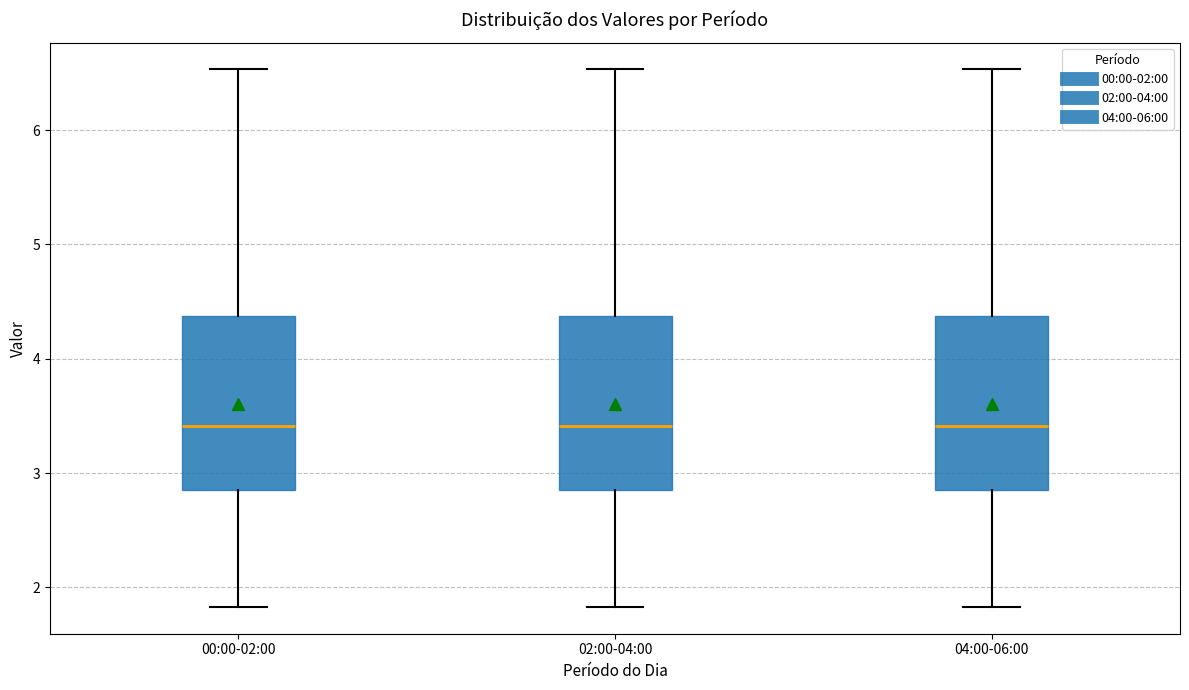

Where is the upper edge of the box for 02:00-04:00 on the y-axis? The values are not printed on the chart, so give them approximately, as read against the axis.

4.4